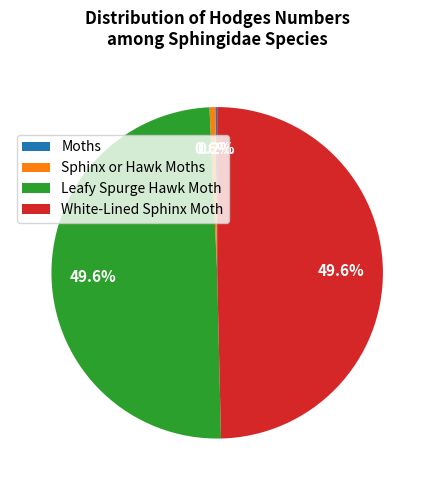

To the nearest percent, what is the average slice percentage?

25%